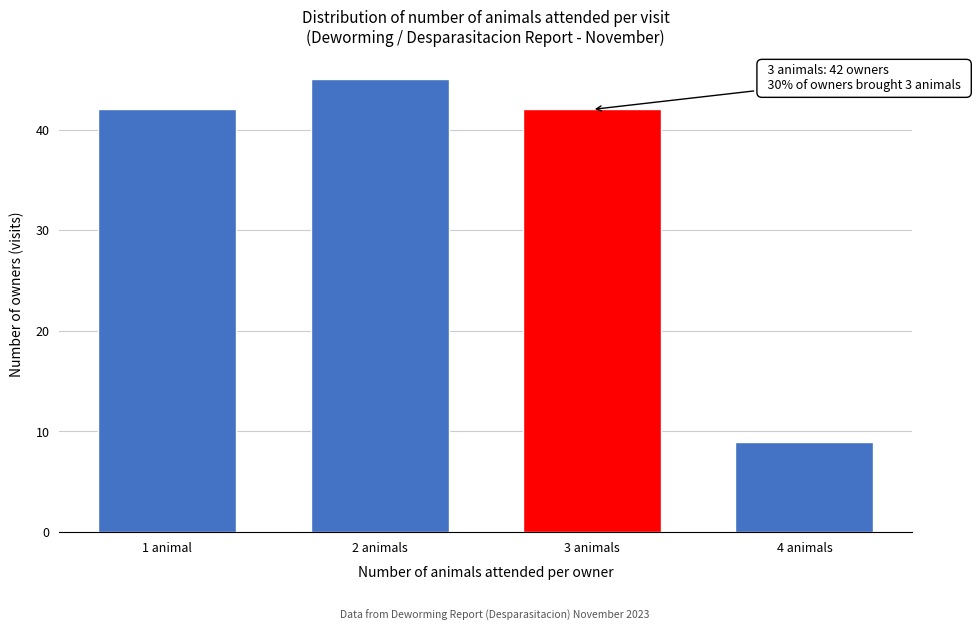

Reading left to right, what are all the values shown in this chart?

1 animal=42	2 animals=45	3 animals=42	4 animals=9